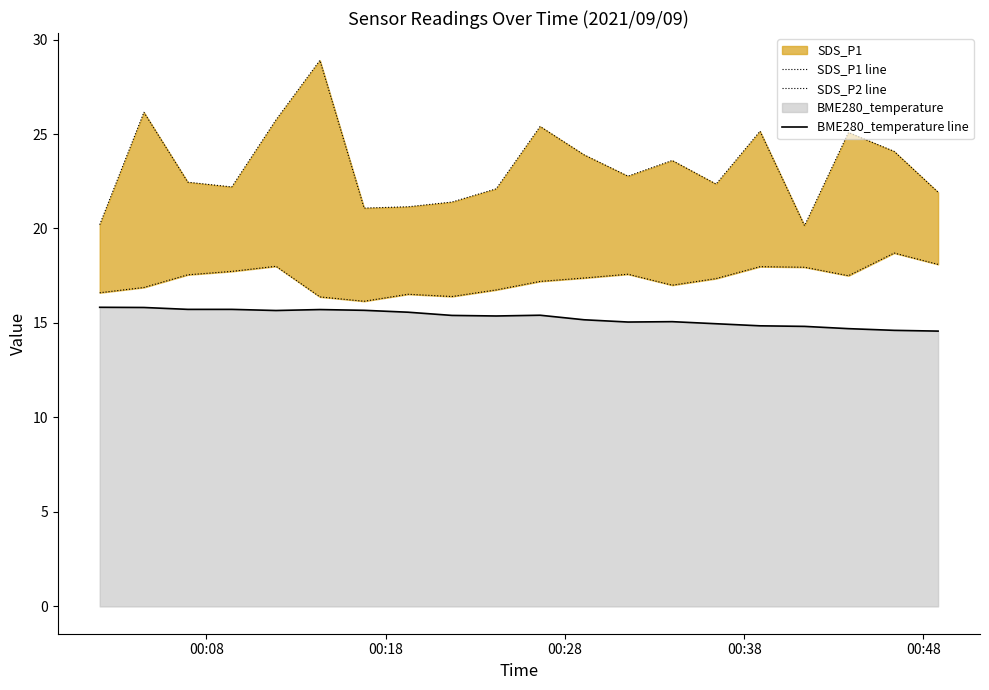

Rank the series by their maximum value, from highest to lowest.

SDS_P1 line, SDS_P2 line, BME280_temperature line